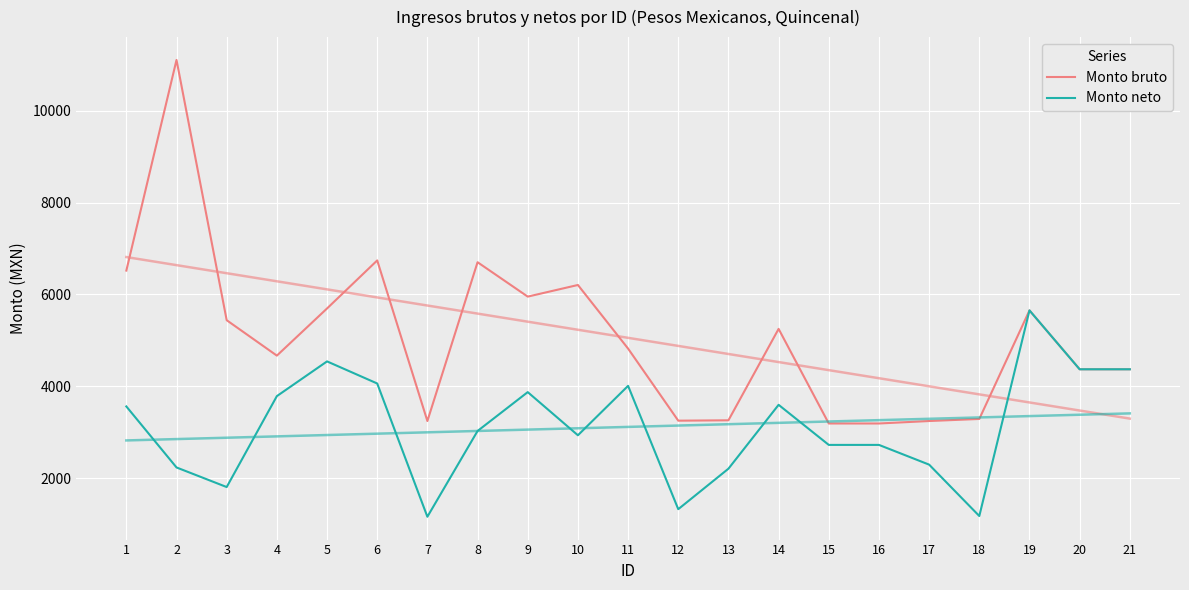

What is the value of the Monto neto point at the 17th from the left?

2293.3